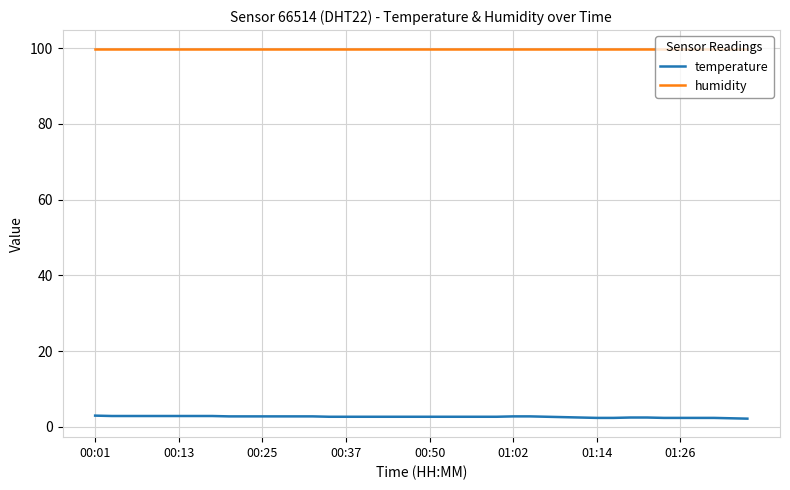

Which series has the largest total across all categories?

humidity